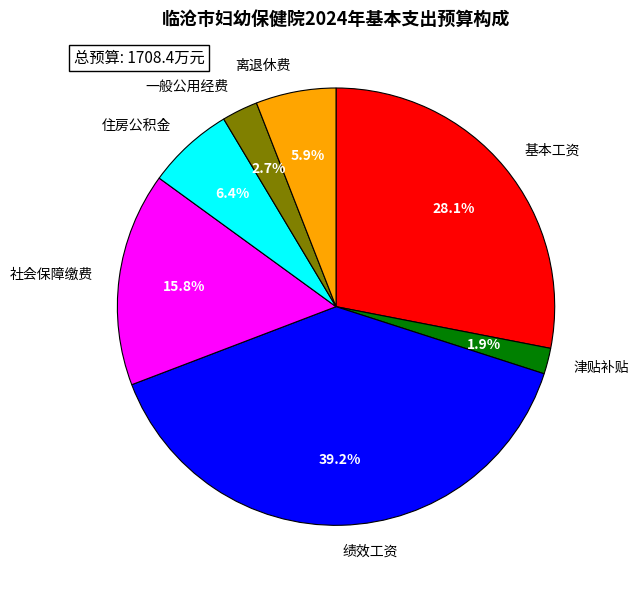

To the nearest percent, what portion does 绩效工资 represent?

39%